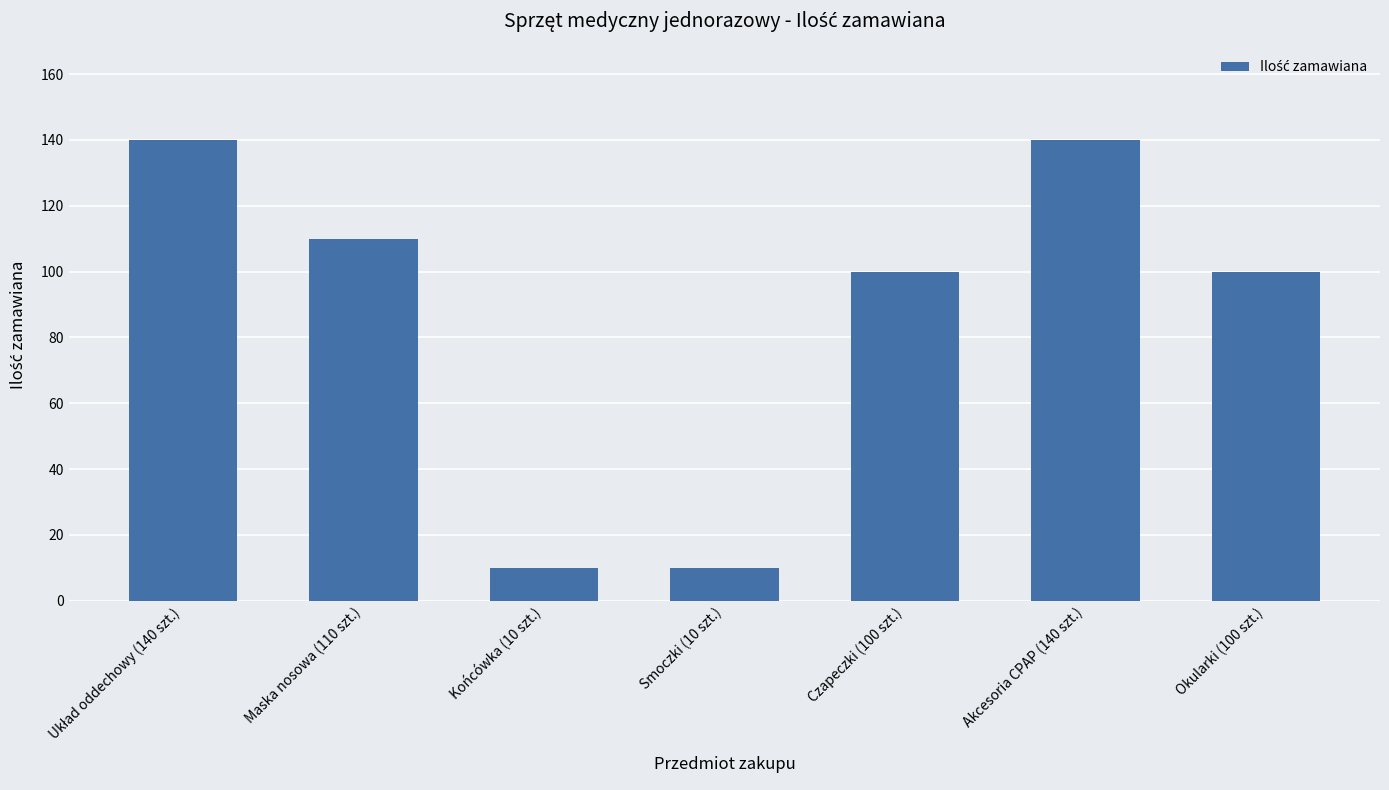

What value does the data have at Maska nosowa (110 szt.)?

110